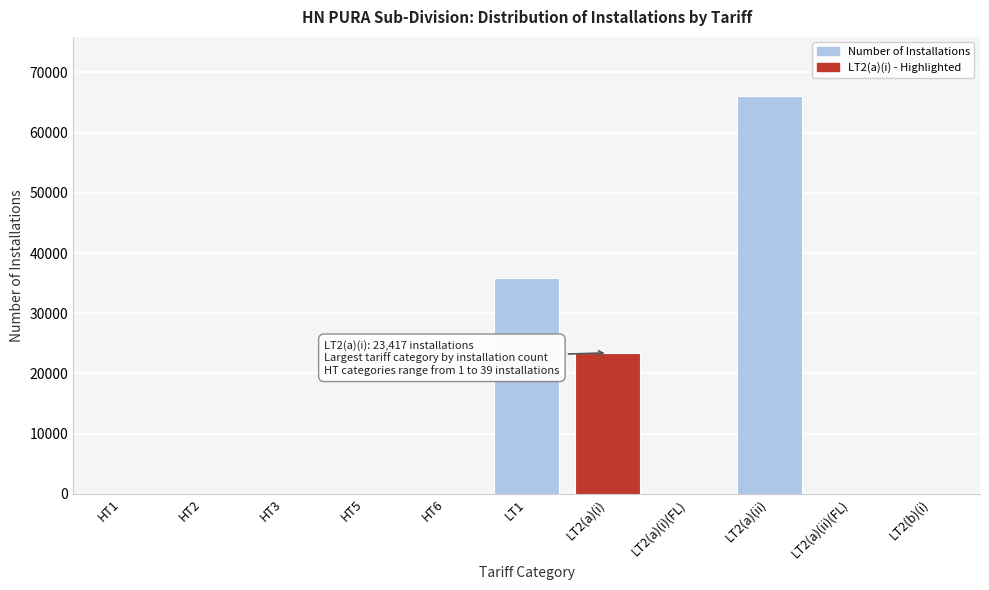

What is the sum of all values?

125333